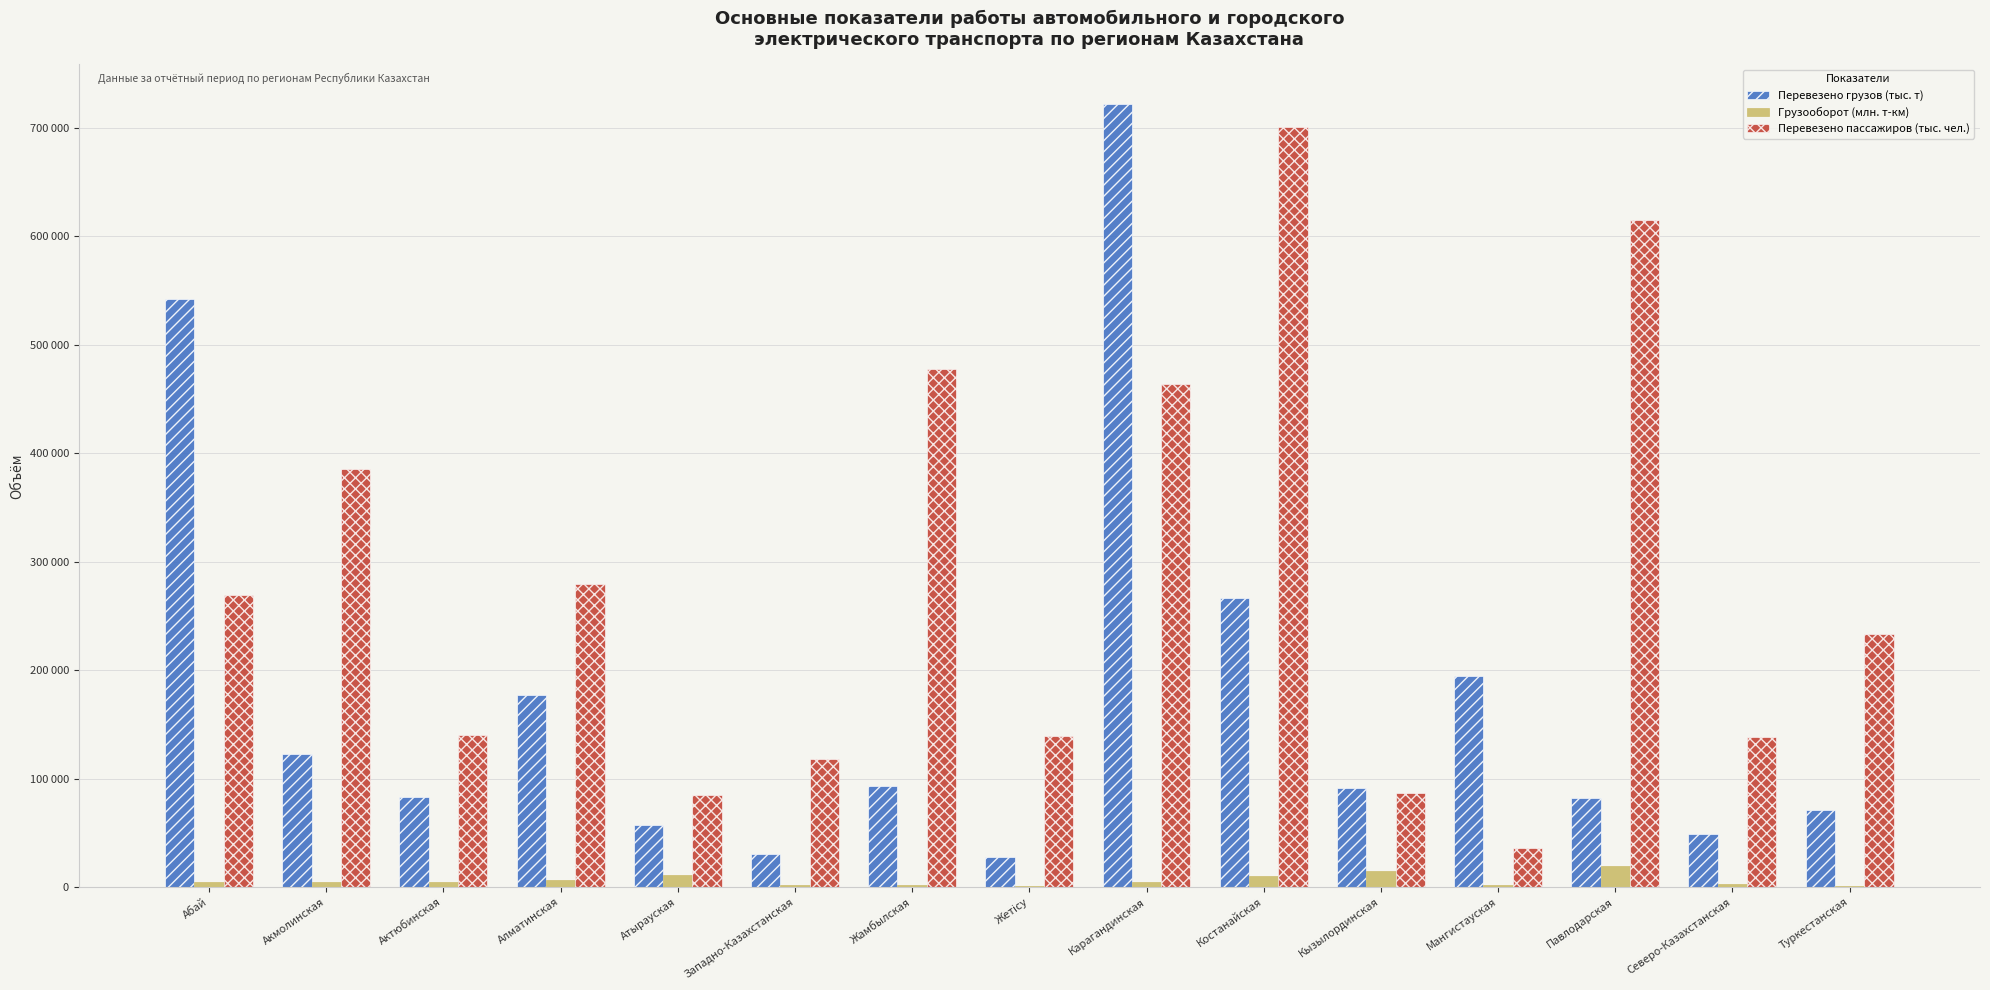

What is the label of the 10th bar from the right?

Западно-Казахстанская